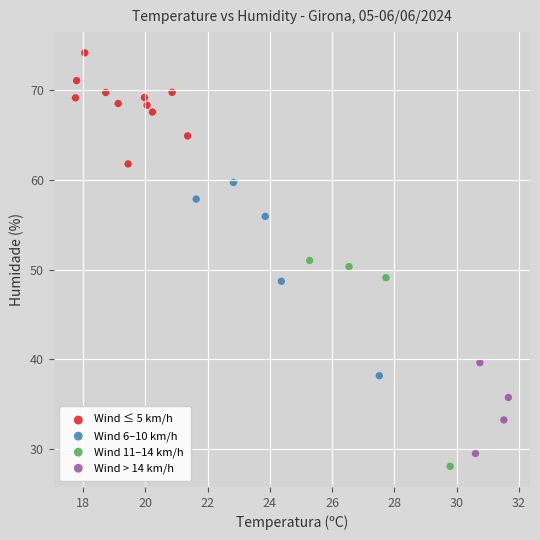

Which series has the widest spread of Y values?

Wind 11–14 km/h